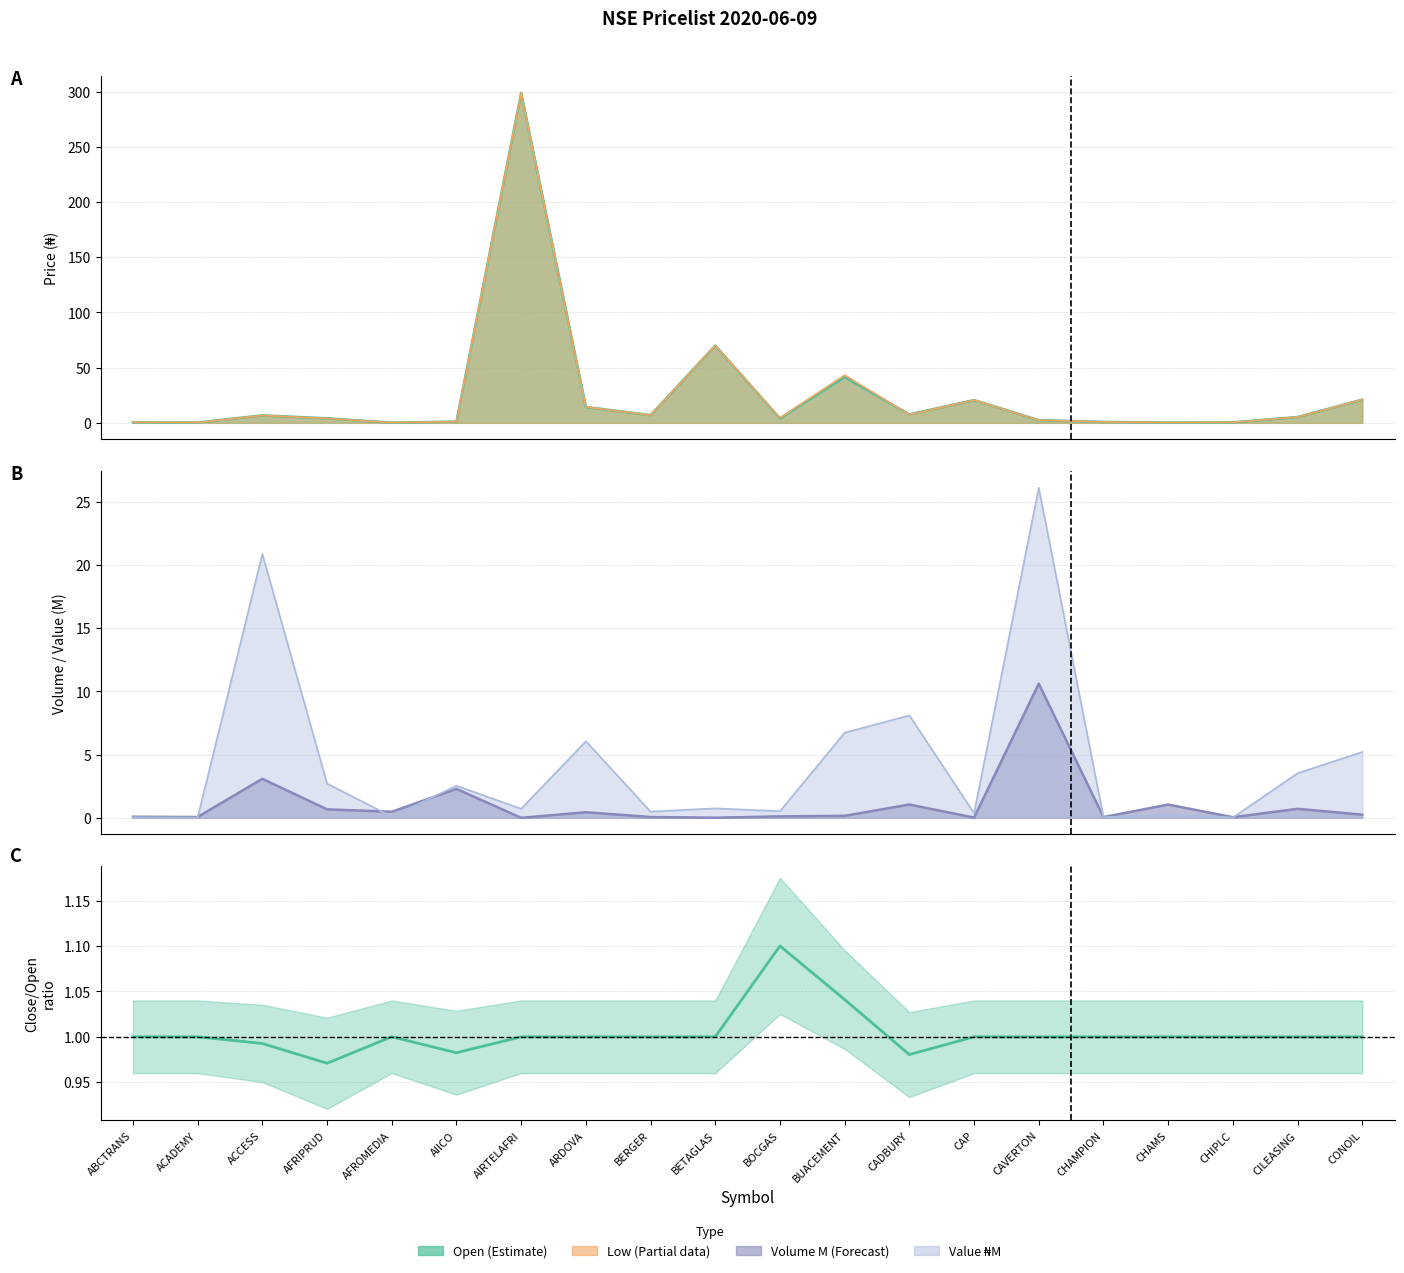

What is the label of the 18th point from the right?

ACCESS